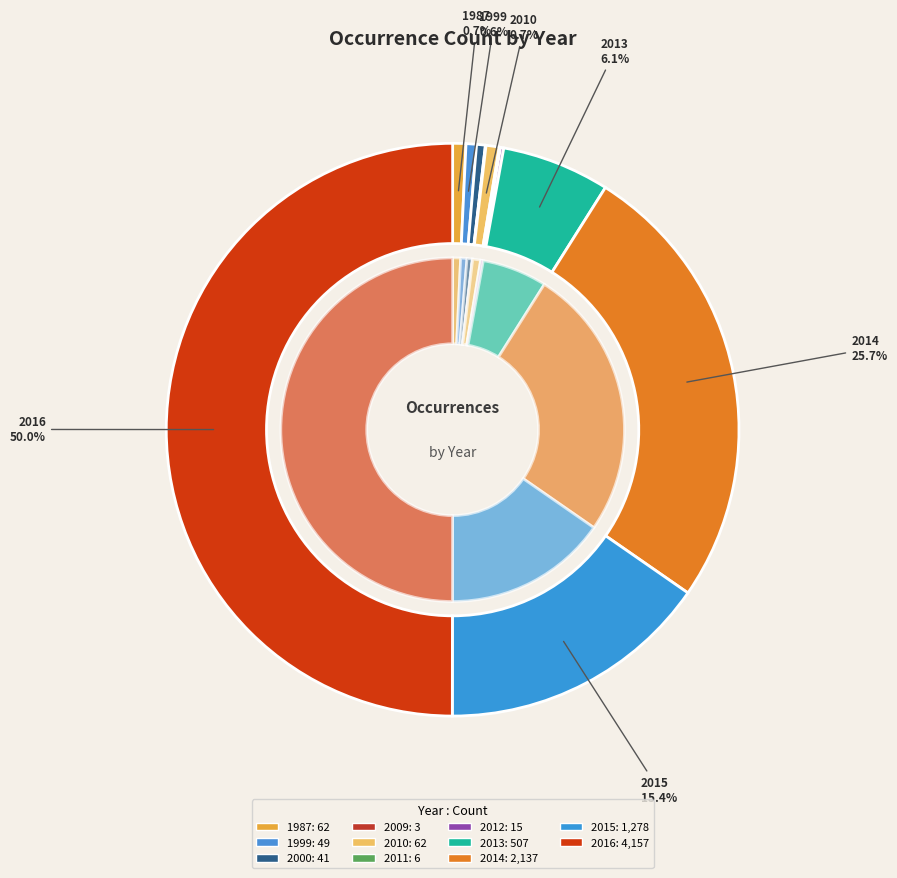

Combined, what portion of the pie is 2014 and 2013?

31.8%